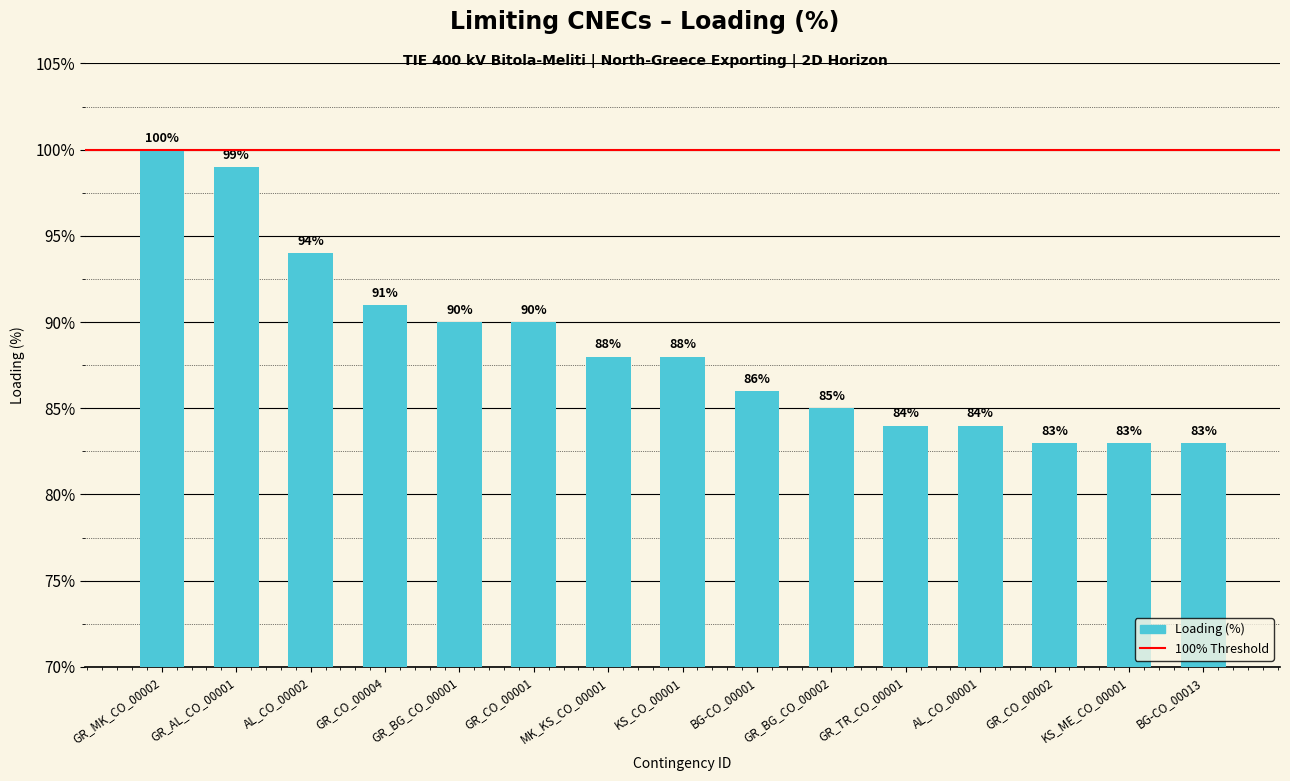

What is the difference between the values at KS_CO_00001 and GR_CO_00004?

3